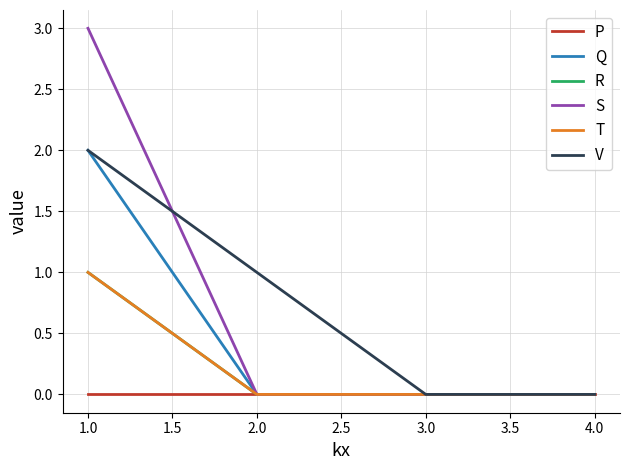

Is this an area chart (filled region under the line)?

No